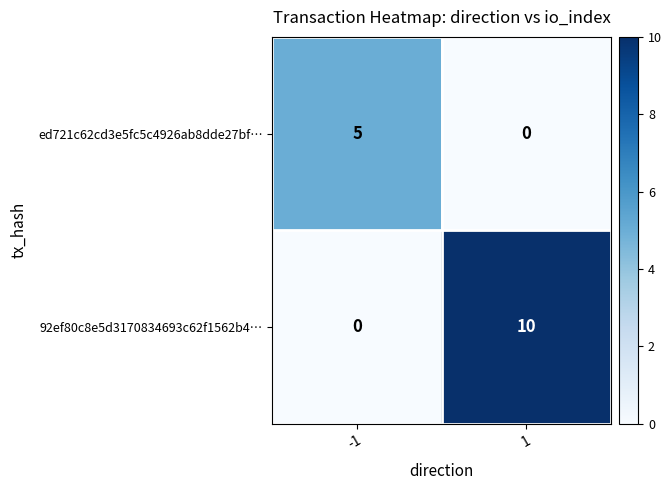

What is the sum of the 92ef80c8e5d3170834693c62f1562b4… values at 1 and -1?

10